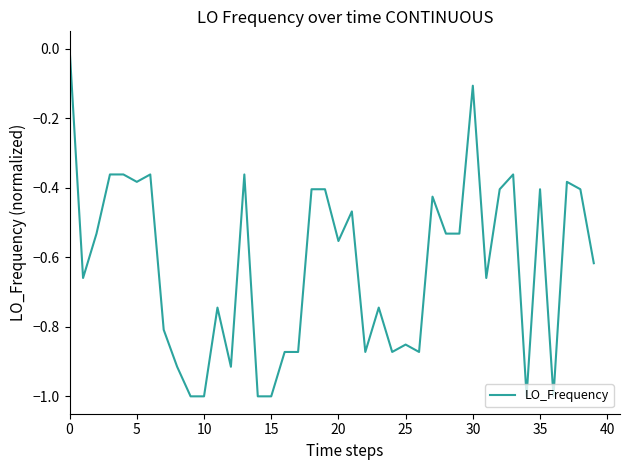

What is the difference between the maximum and minimum values?

1.0